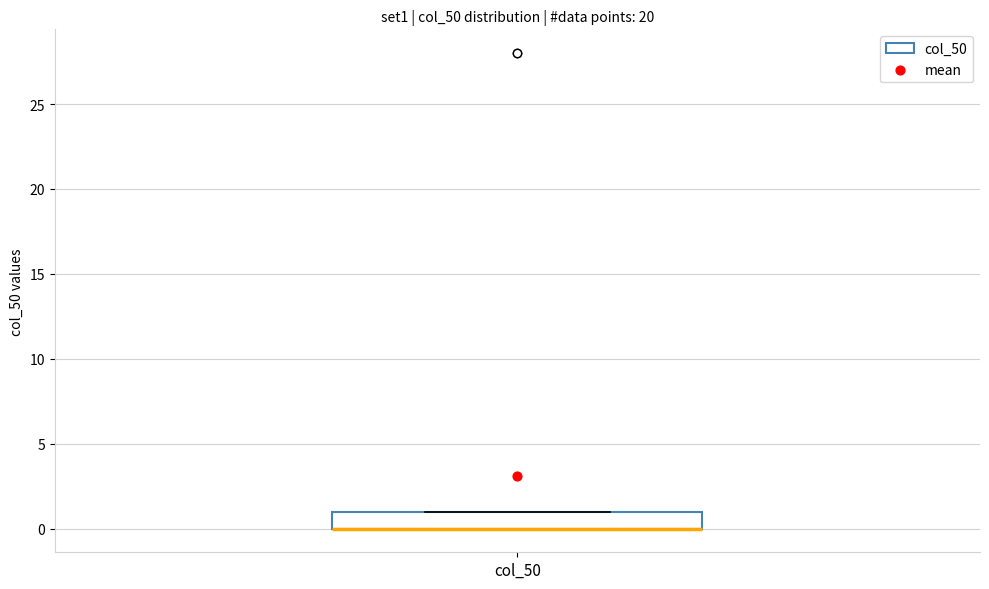

Read this box plot against the y-axis: the position of the median line, the range covered by the box, and the ends of both whiskers. The values are not printed on the chart, so give them approximately, as read against the axis.

median 0 (drawn on the box's lower edge), box 0 to 1, whiskers 0 to 1